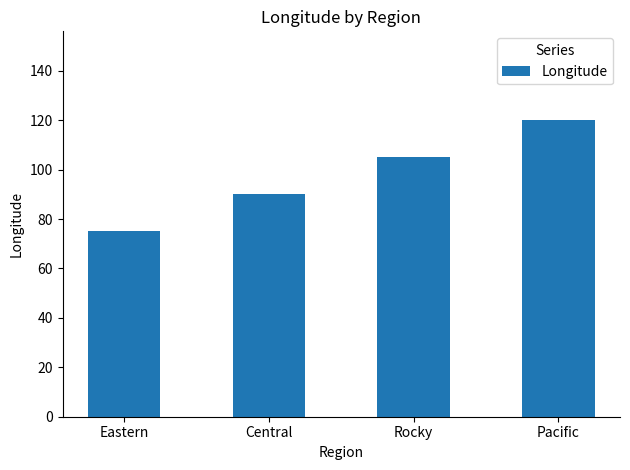

Which has a higher value, Central or Eastern?

Central